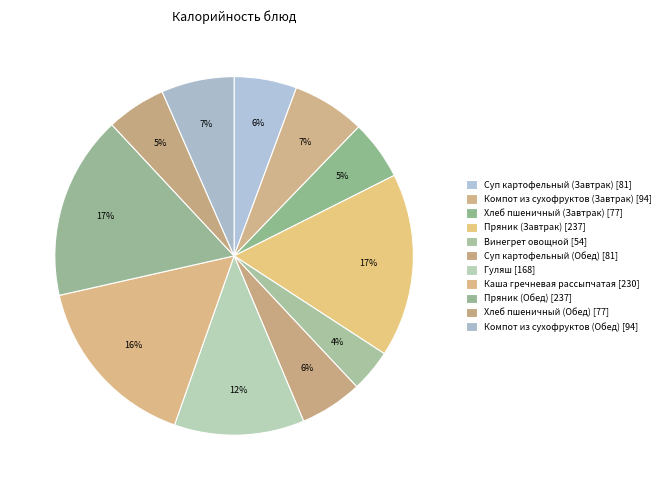

Rank the categories by value from highest to lowest.

Пряник (Завтрак), Пряник (Обед), Каша гречневая рассыпчатая, Гуляш, Компот из сухофруктов (Завтрак), Компот из сухофруктов (Обед), Суп картофельный (Завтрак), Суп картофельный (Обед), Хлеб пшеничный (Завтрак), Хлеб пшеничный (Обед), Винегрет овощной